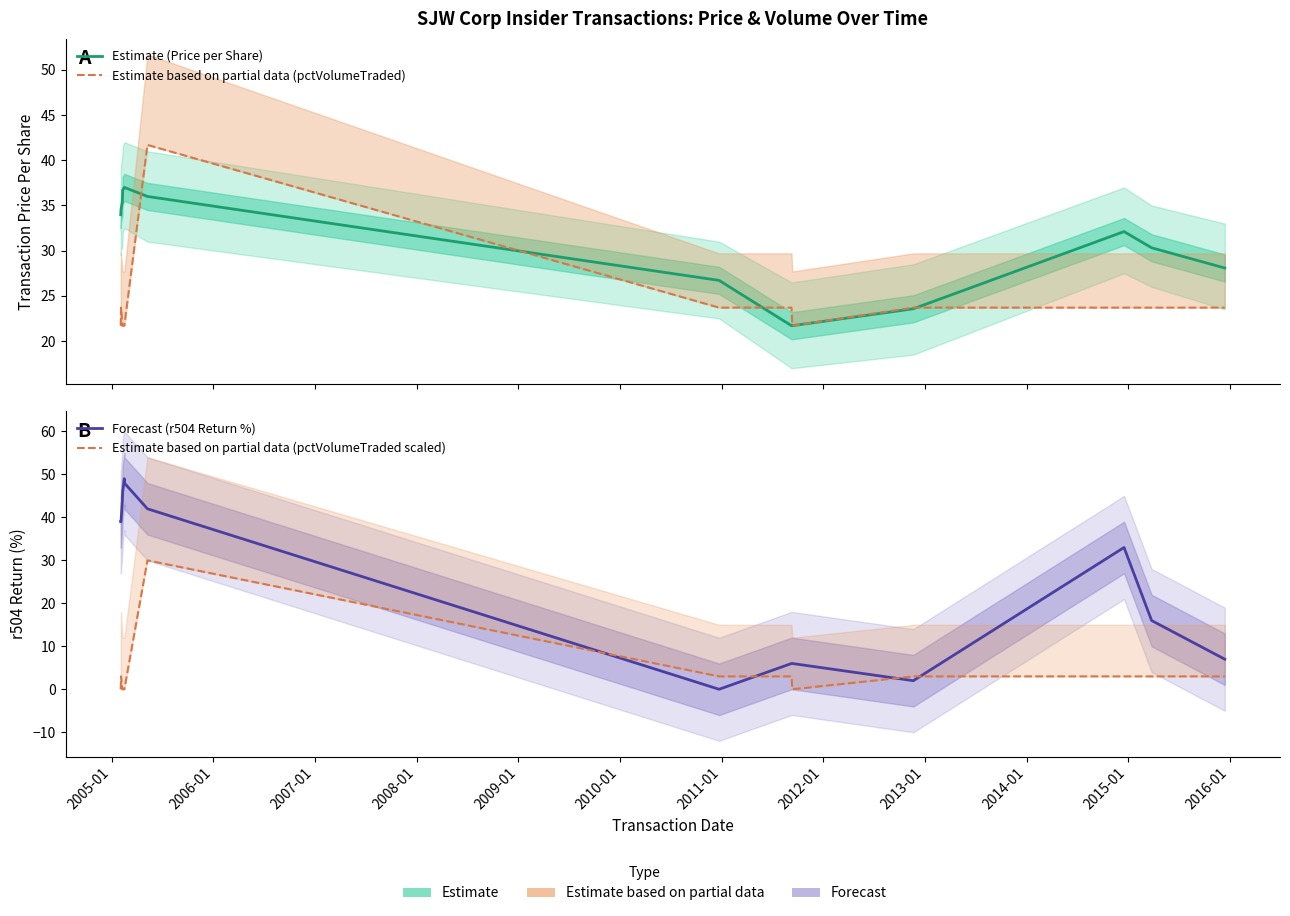

Between which two adjacent categories do Forecast (r504 Return %) and Estimate (Price per Share) first intersect?

2010-01 and 2011-01